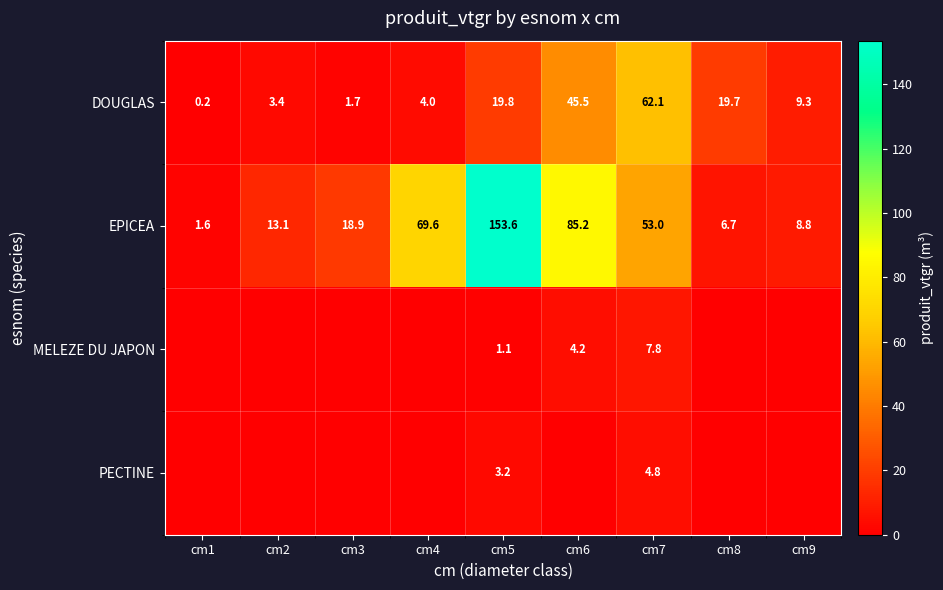

The value of DOUGLAS at cm5 is 4.6. True or false?

False